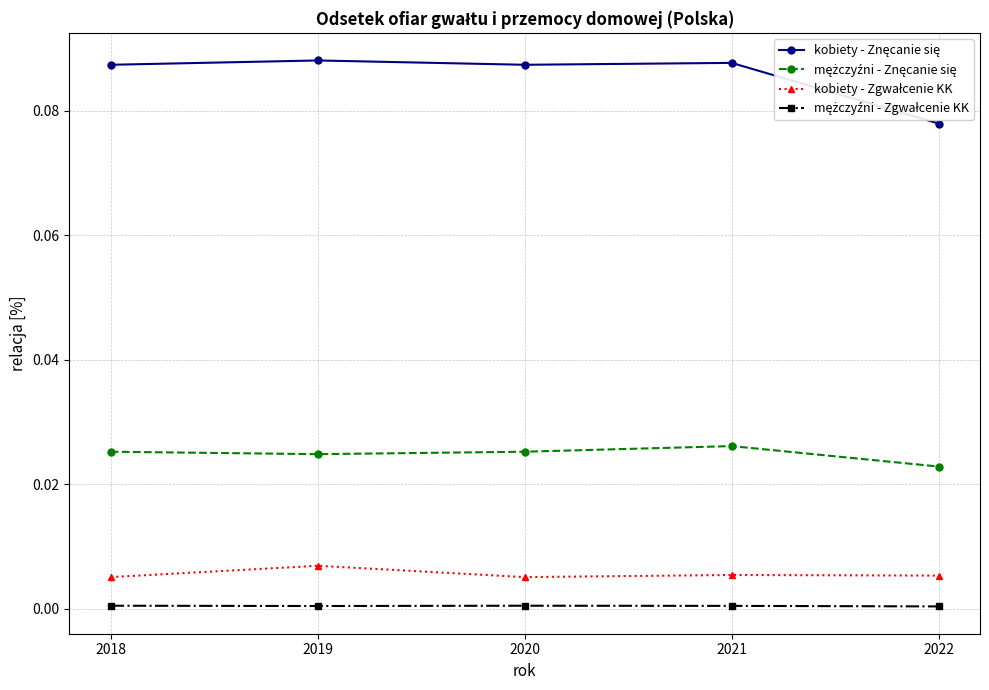

Where is the first local maximum for kobiety - Zgwałcenie KK?

2019